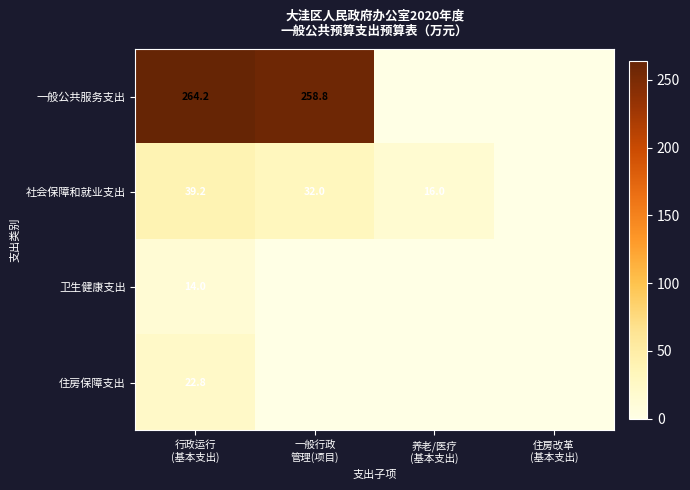

What is the maximum value shown in the chart?

264.2